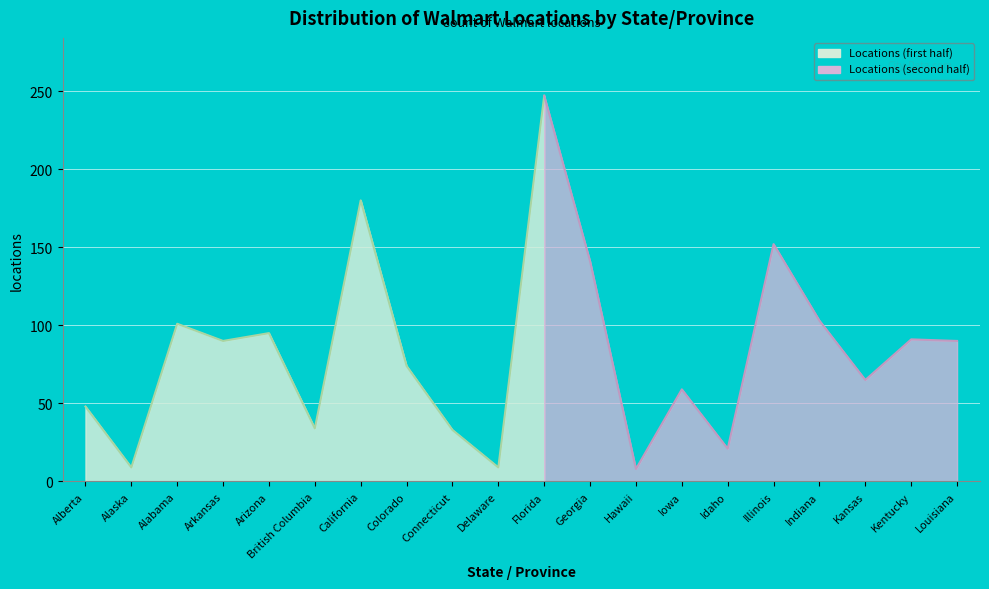

Does the chart display data point markers on the line(s)?

No